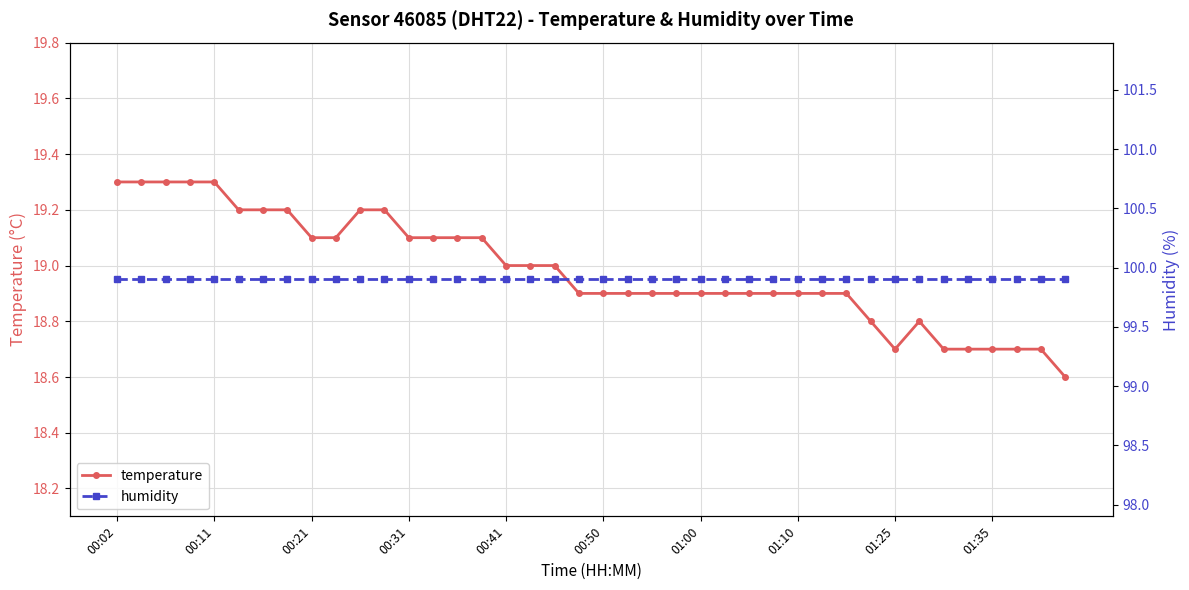

At 00:50, list the series in order from smallest to largest.

temperature, humidity